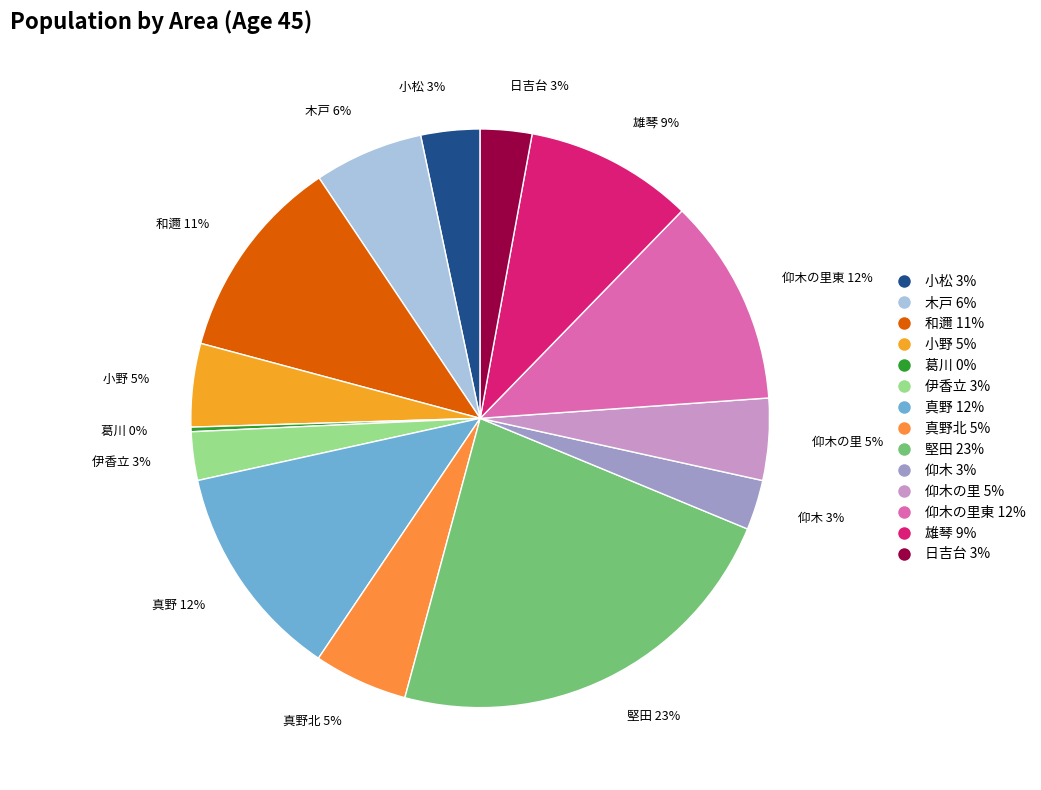

Is it true that 真野北 5% is 1% of the pie?

False